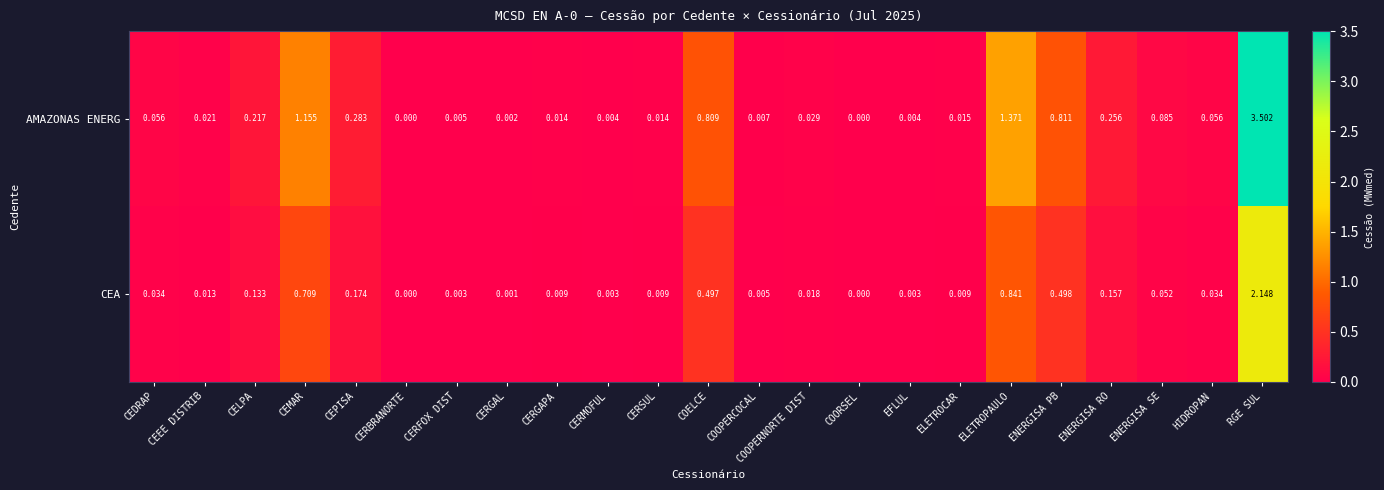

Is the value of CEA at ENERGISA SE greater than the value of AMAZONAS ENERG at CELPA?

No